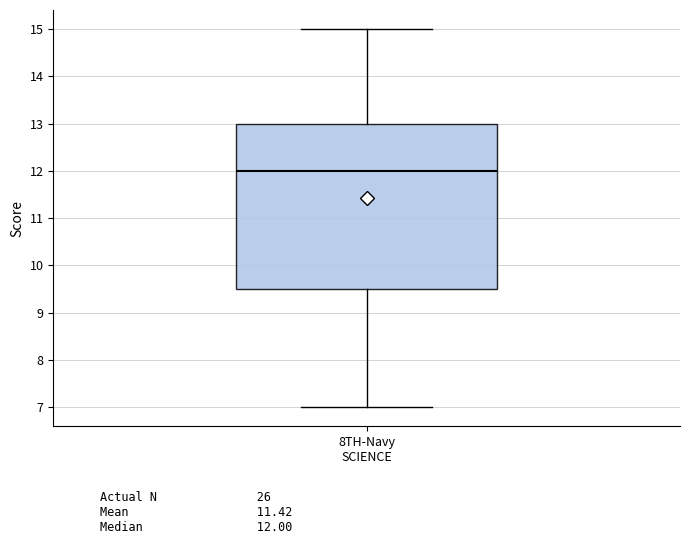

Read this box plot against the y-axis: the position of the median line, the range covered by the box, and the ends of both whiskers. The values are not printed on the chart, so give them approximately, as read against the axis.

median 12.0, box 9.5 to 13.0, whiskers 7.0 to 15.0